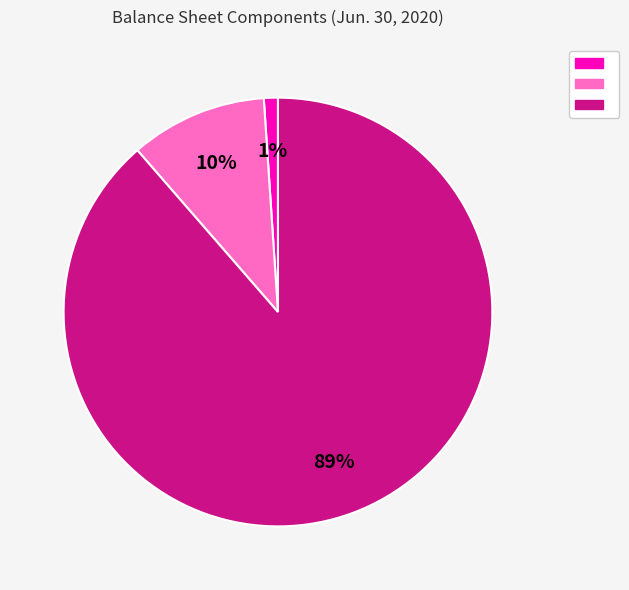

To the nearest percent, what is the average slice percentage?

33%